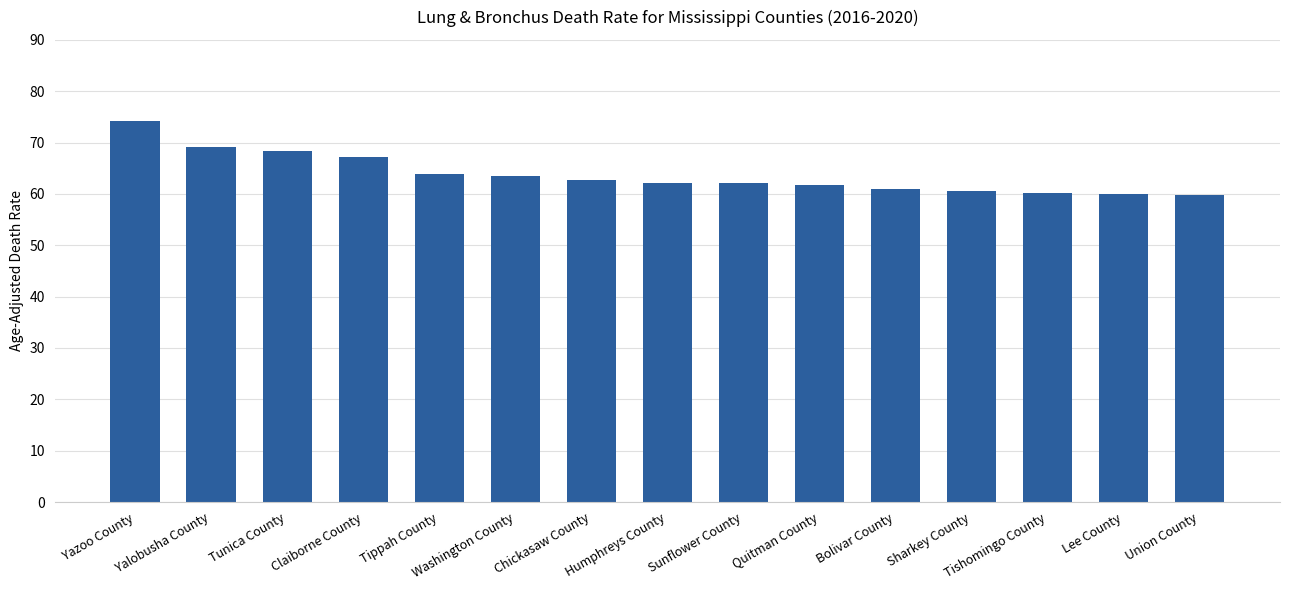

Read the value at Lee County.

60.0